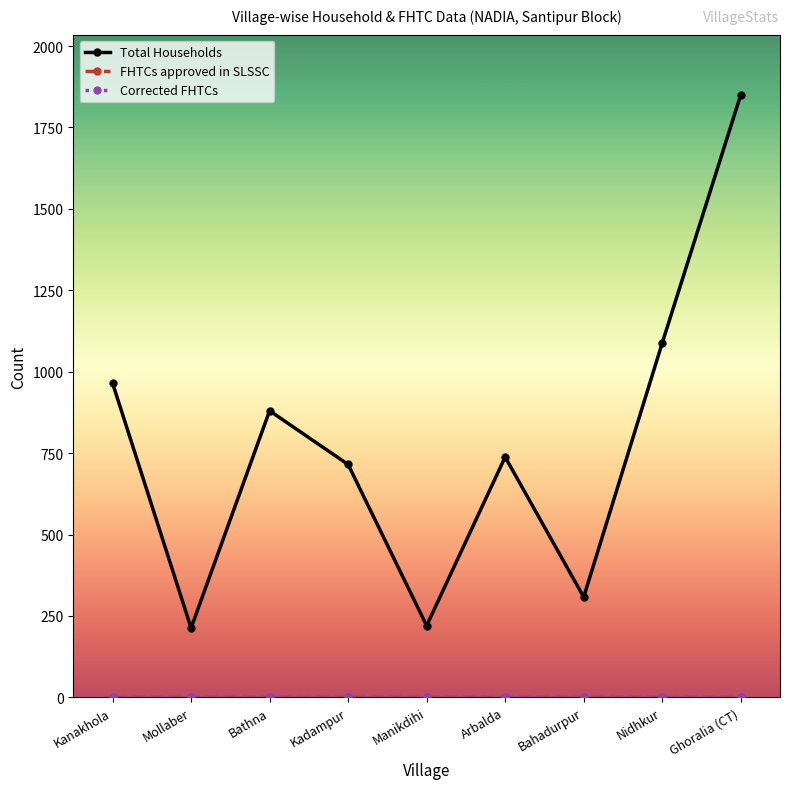

Does the chart have visible grid lines?

No